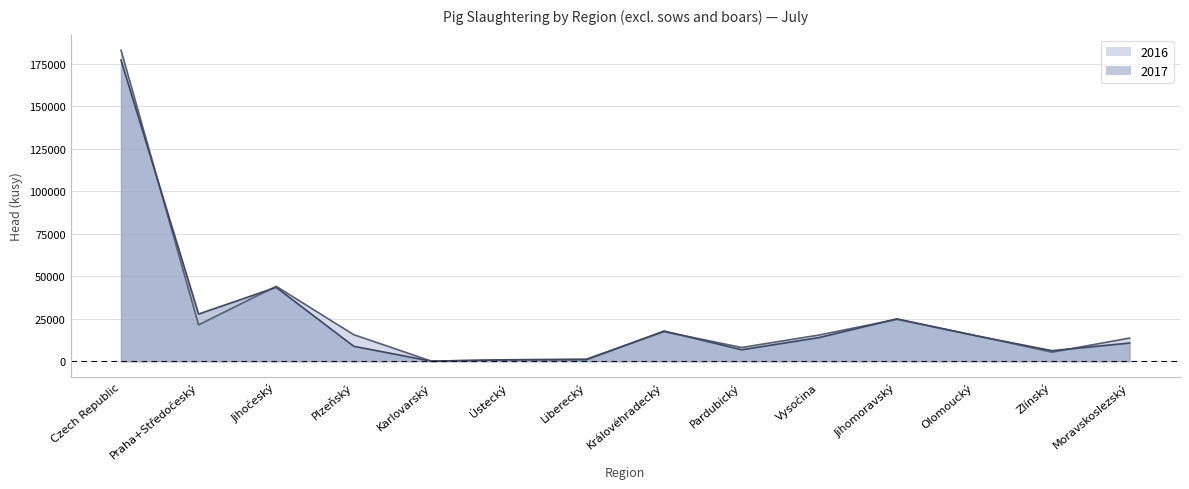

What are all the series names shown in the legend?

2016, 2017